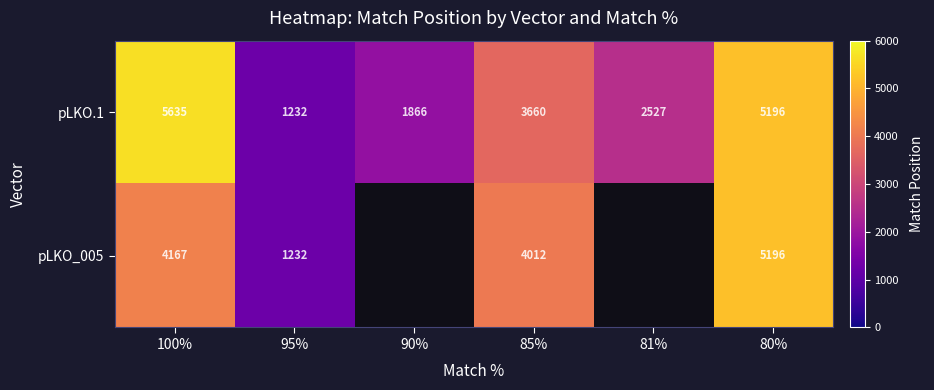

The pLKO_005 series shows 6963 at 80%. True or false?

False